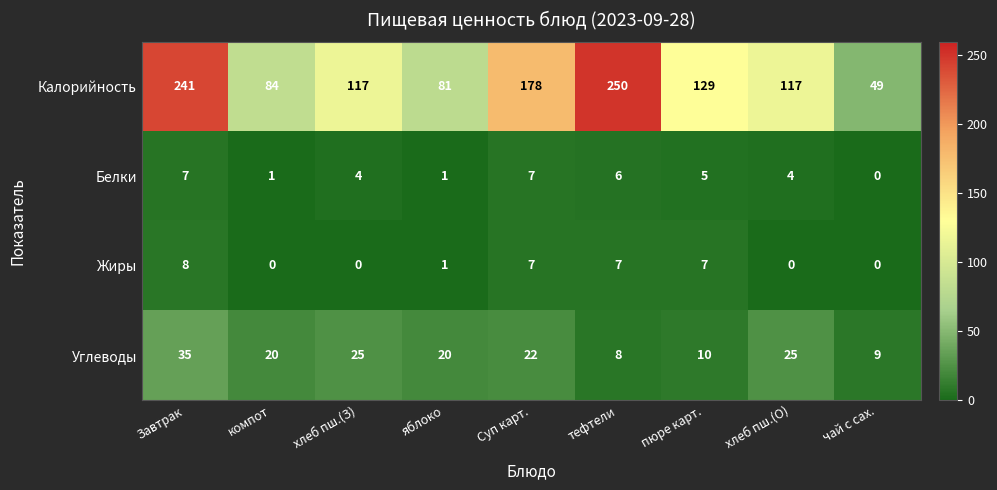

At which category is the sum across all series the highest?

Завтрак